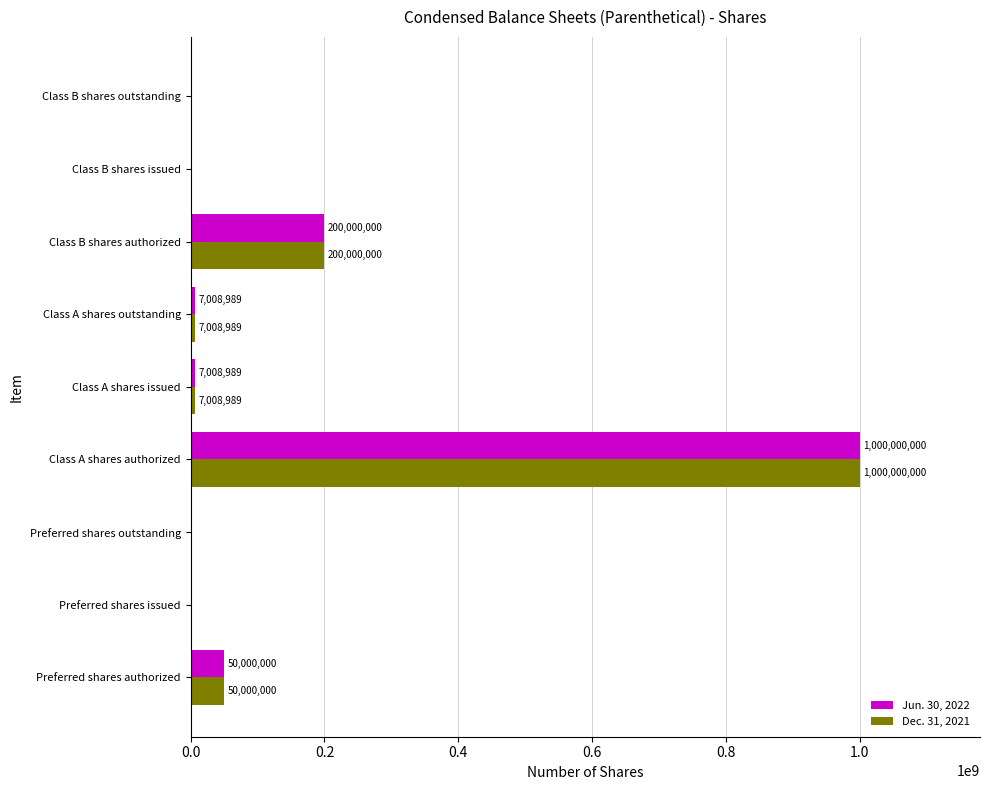

Is the value of Jun. 30, 2022 at Preferred shares authorized greater than the value of Dec. 31, 2021 at Class B shares outstanding?

Yes